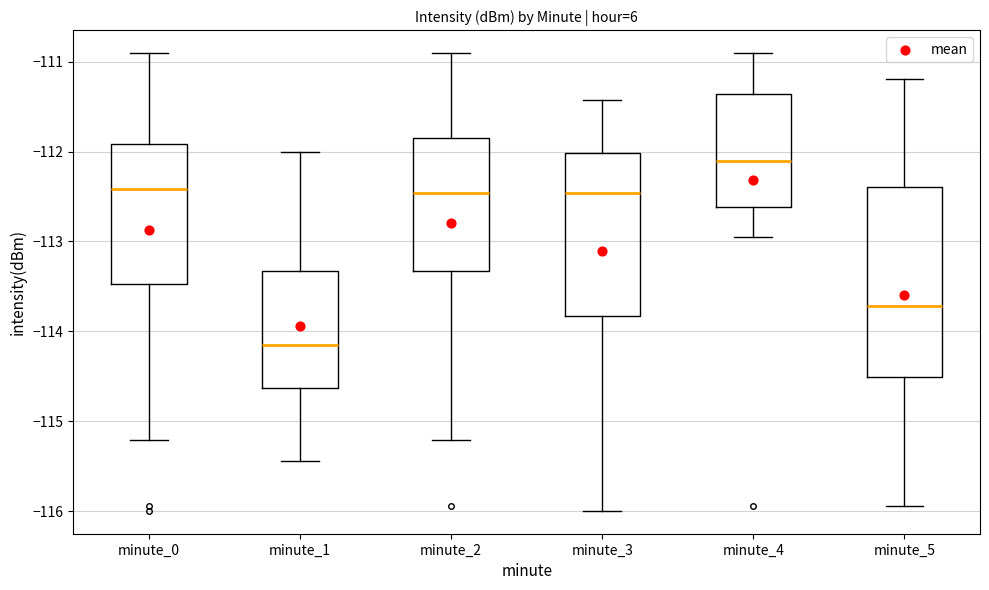

Reading left to right, read every box against the y-axis: the position of its median line, the range the box covers, and the ends of its whiskers. The values are not printed on the chart, so give them approximately, as read against the axis.

minute_0: median -112.4, box -113.5 to -111.9, whiskers -115.2 to -110.9
minute_1: median -114.2, box -114.6 to -113.3, whiskers -115.4 to -112.0
minute_2: median -112.5, box -113.3 to -111.8, whiskers -115.2 to -110.9
minute_3: median -112.5, box -113.8 to -112.0, whiskers -116.0 to -111.4
minute_4: median -112.1, box -112.6 to -111.4, whiskers -112.9 to -110.9
minute_5: median -113.7, box -114.5 to -112.4, whiskers -115.9 to -111.2